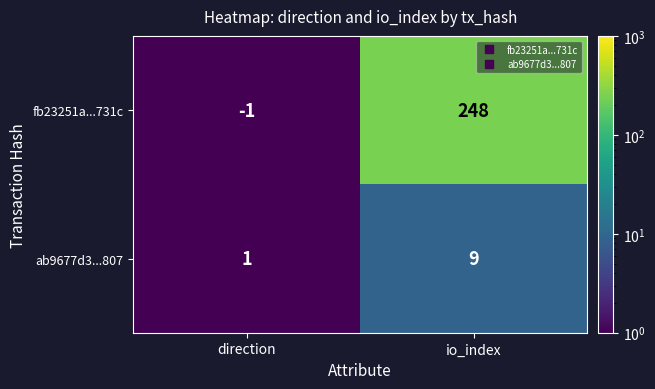

What is the spread (max minus min) of values at io_index?

239